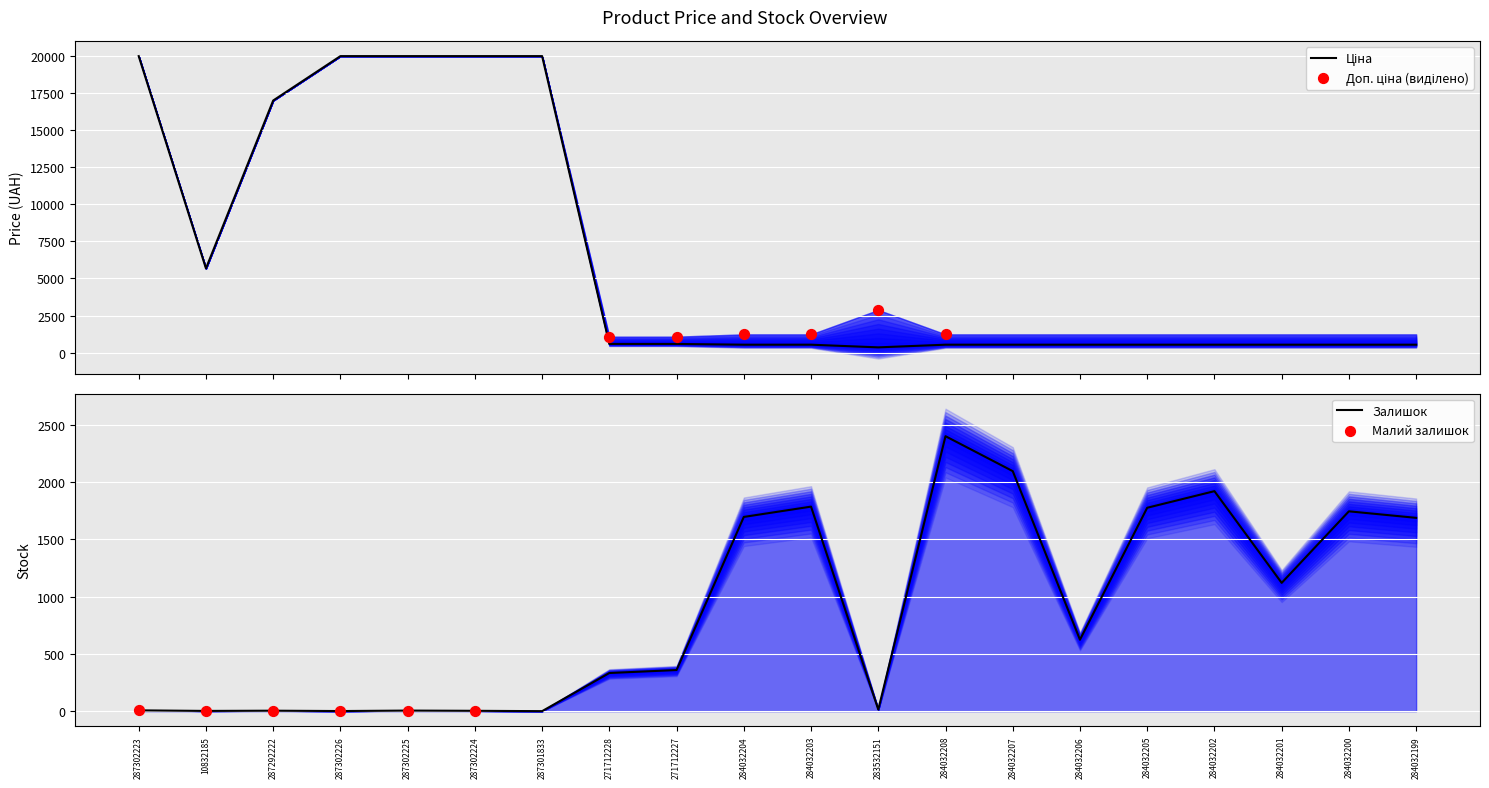

Which series has the largest total across all categories?

Ціна